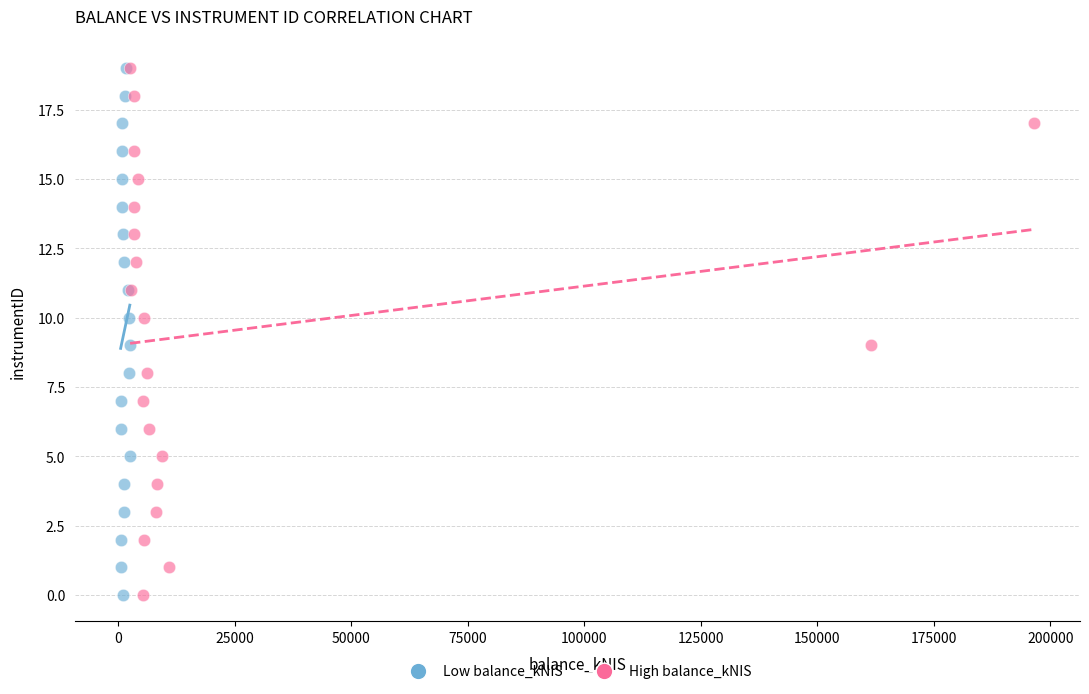

What are all the series names shown in the legend?

Low balance_kNIS, High balance_kNIS